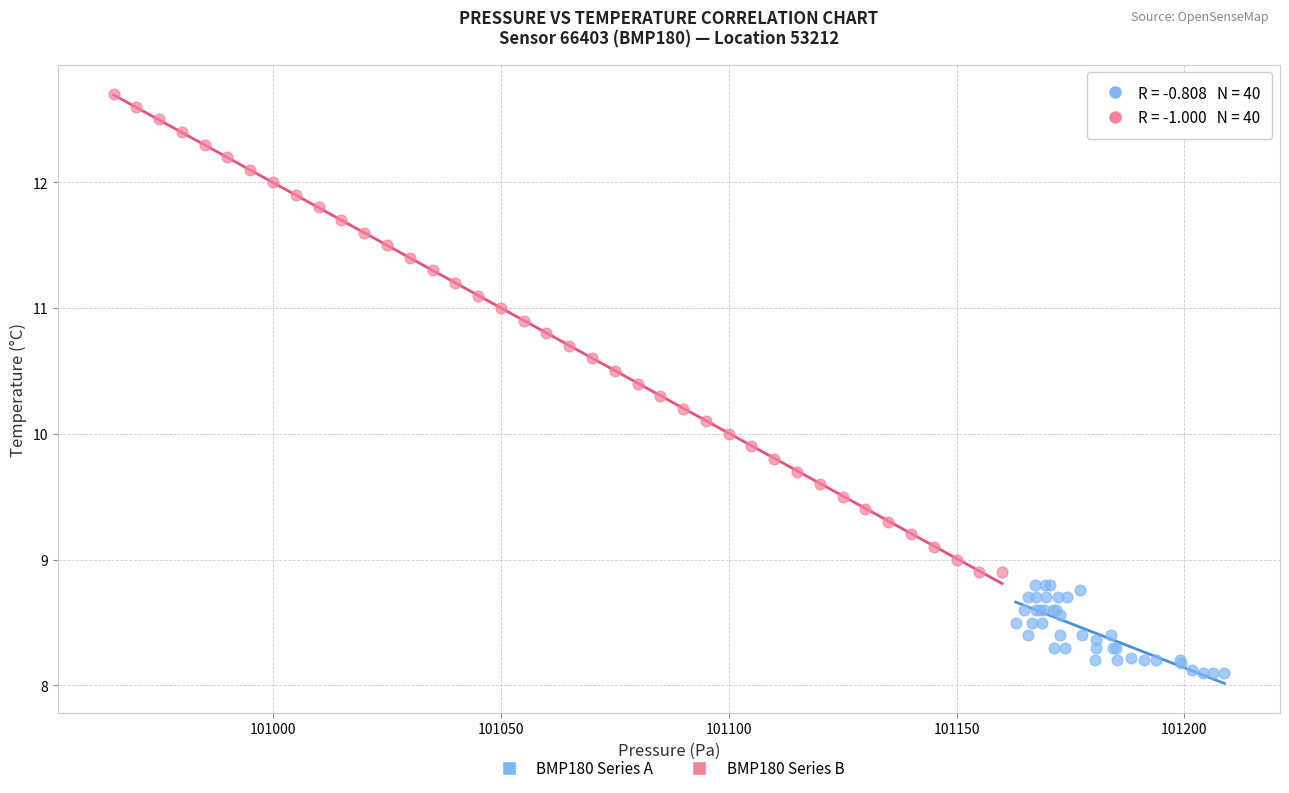

Which series has the widest spread of Y values?

BMP180 Series B